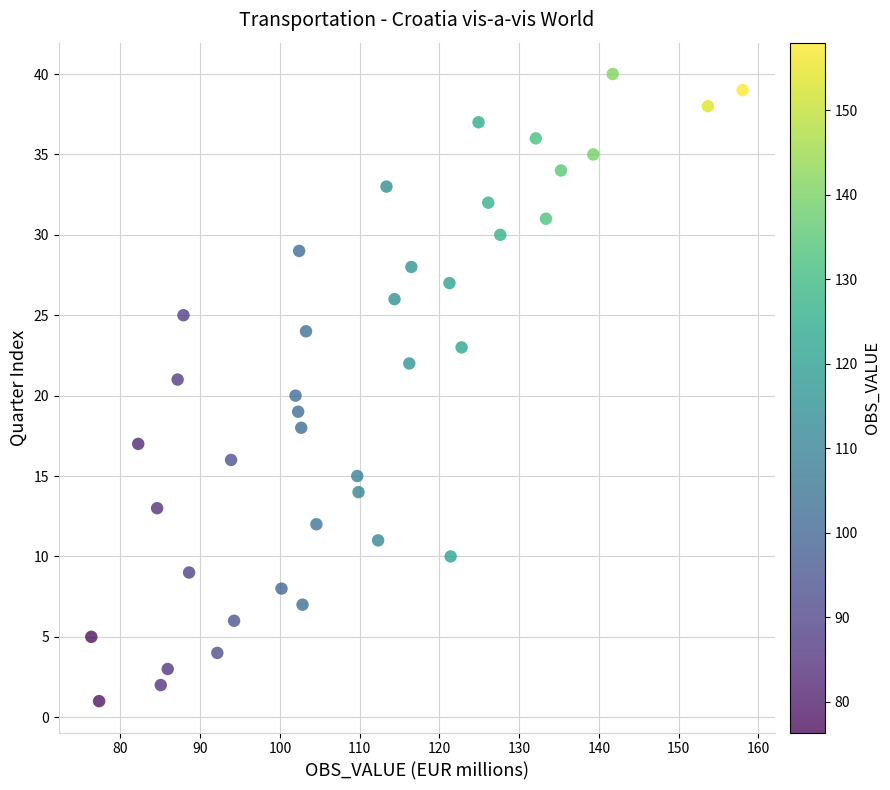

What is the range of Y values (max minus min)?

39